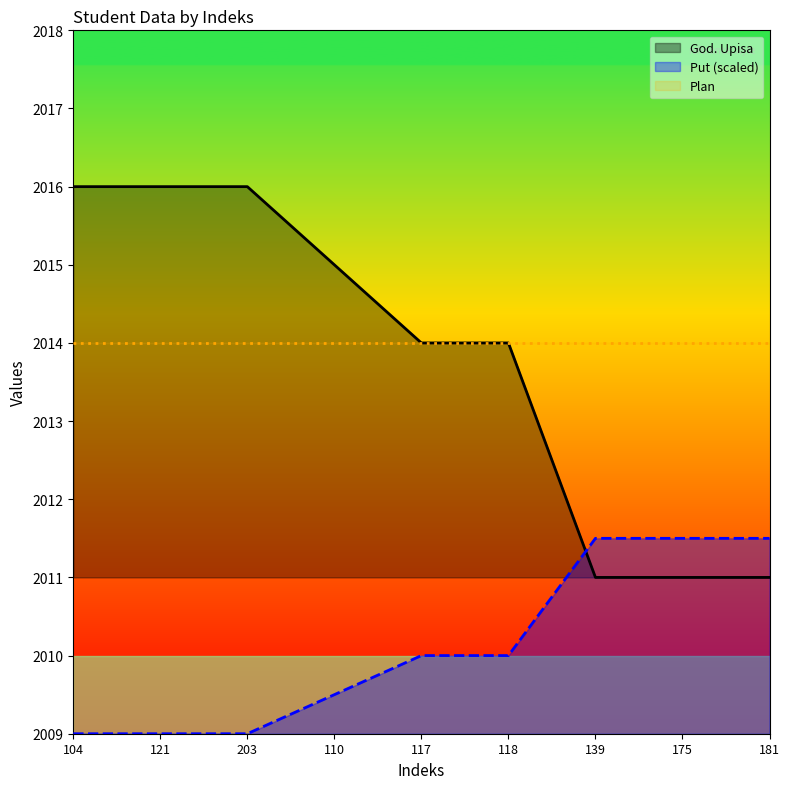

What is the smallest value displayed?

2009.0